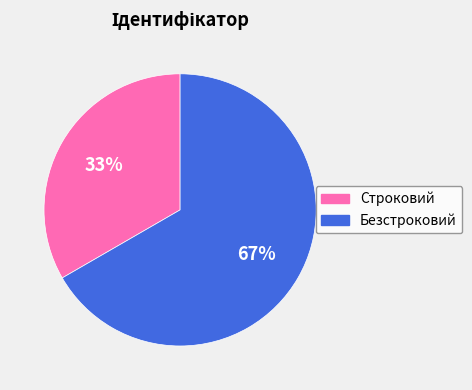

Rank the categories by value from lowest to highest.

Строковий, Безстроковий